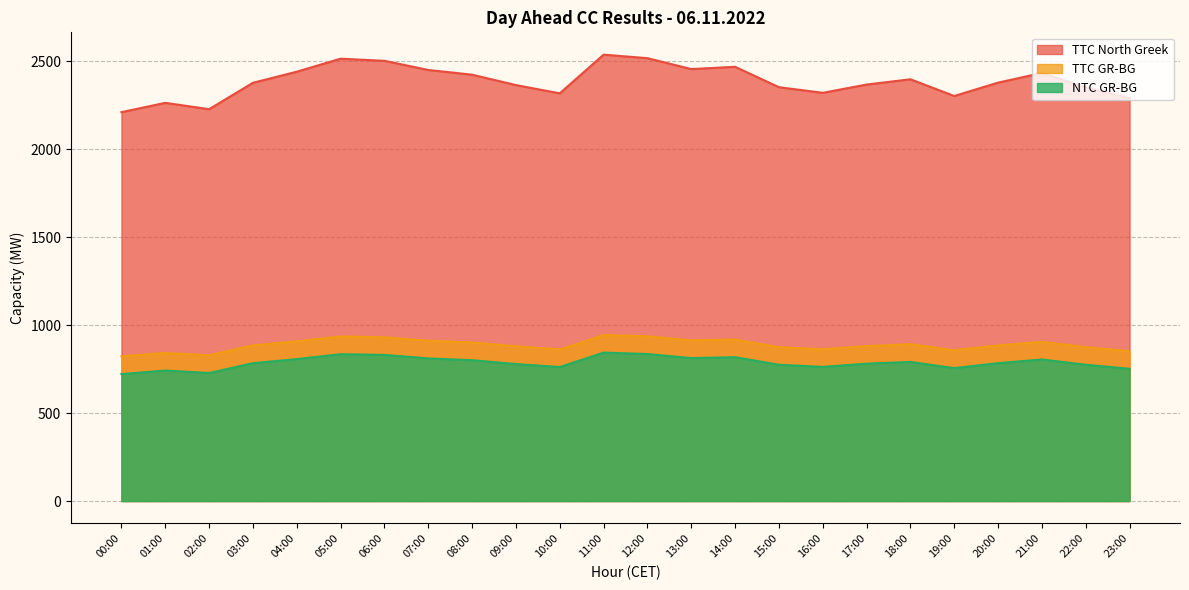

At how many categories does at least one series exceed 1188?

24